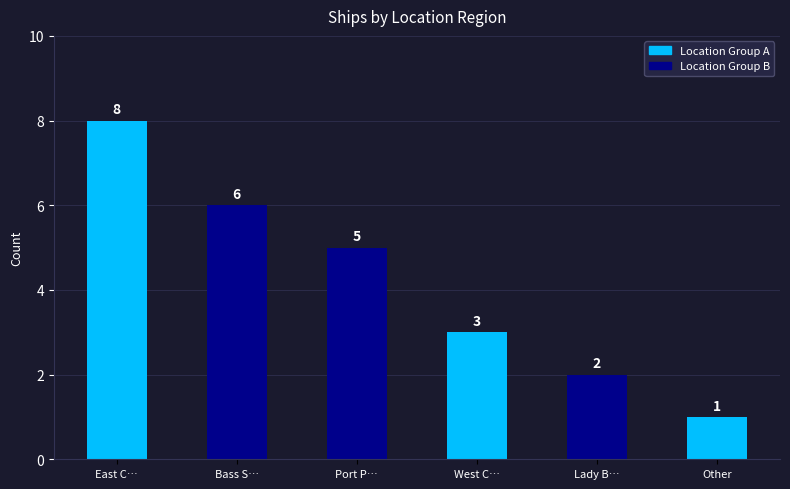

Where does the data first go above 5?

East C…